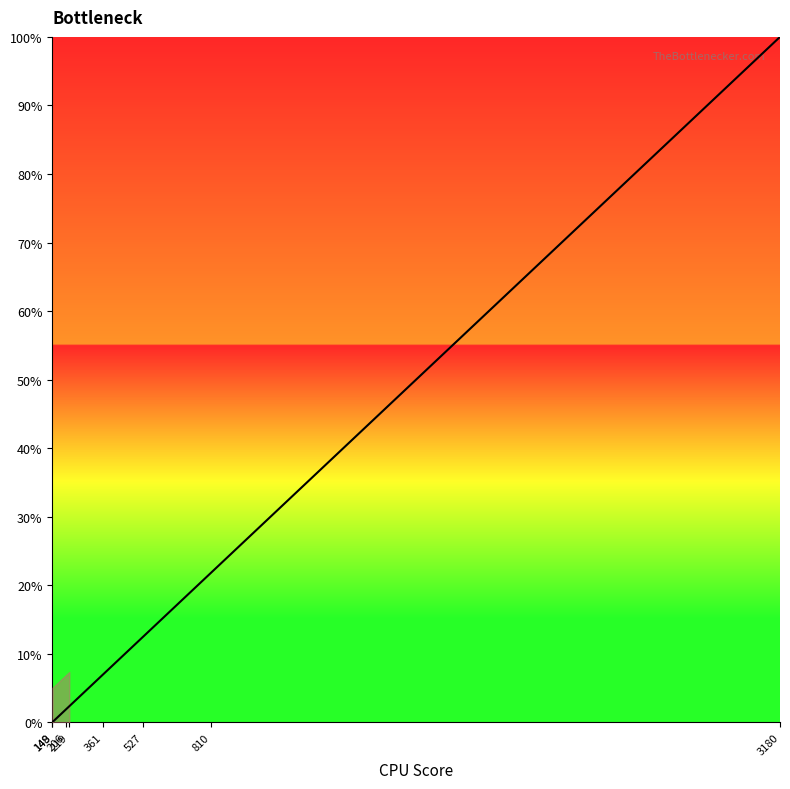

Which series has the widest spread of values?

col_1